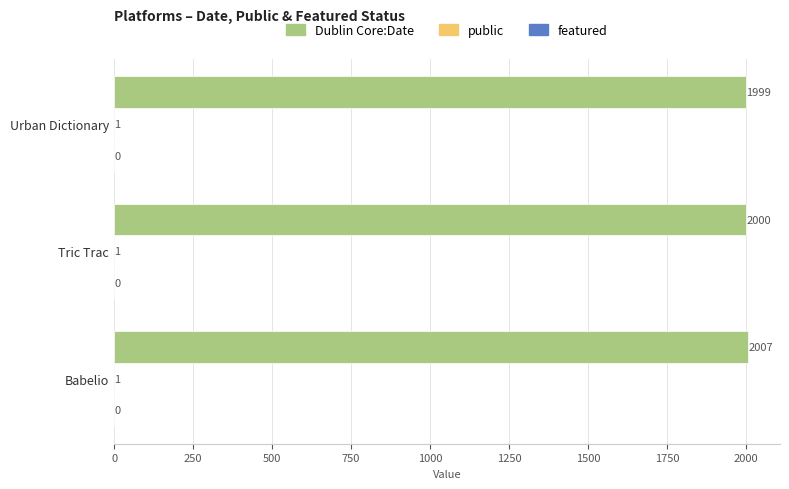

The Dublin Core:Date series shows 1999 at Urban Dictionary. True or false?

True